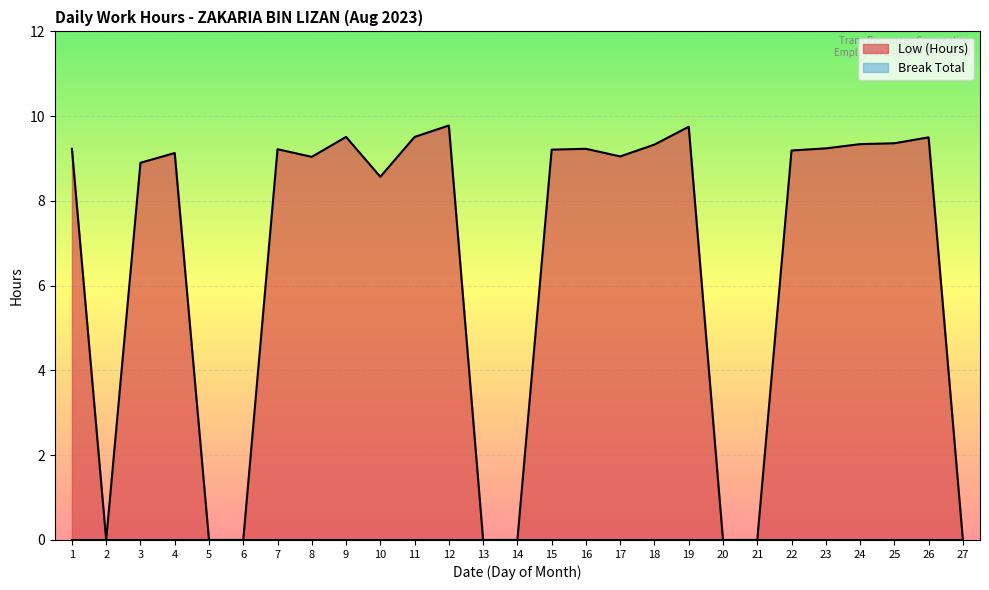

What is the maximum value shown in the chart?

9.8